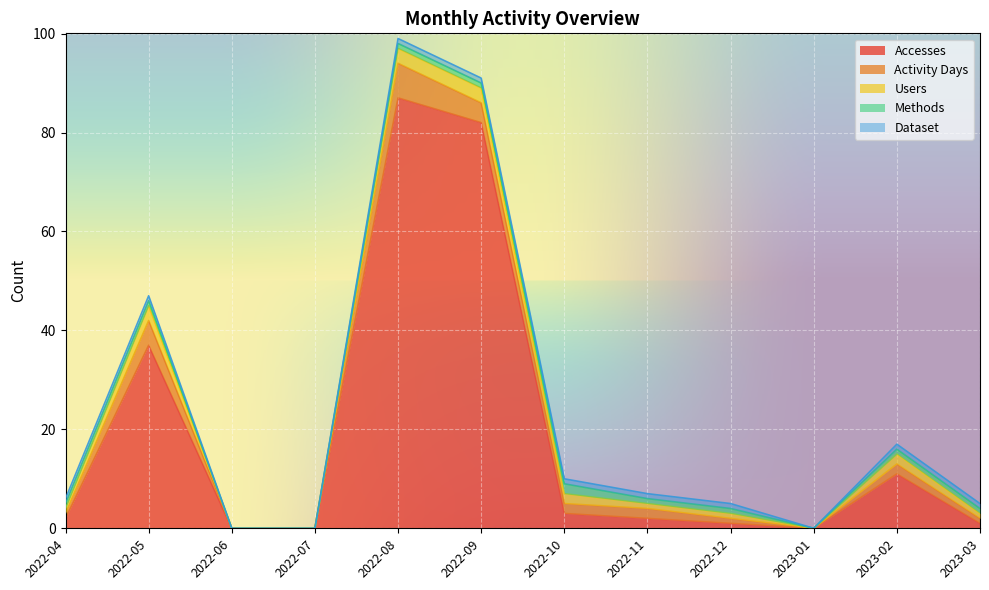

What is the label of the 11th point from the right?

2022-05